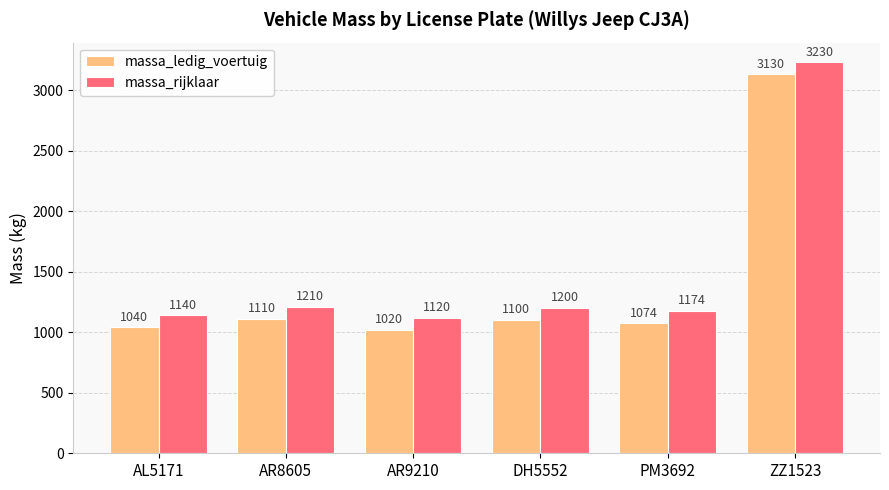

How many bars are there in each group?

2